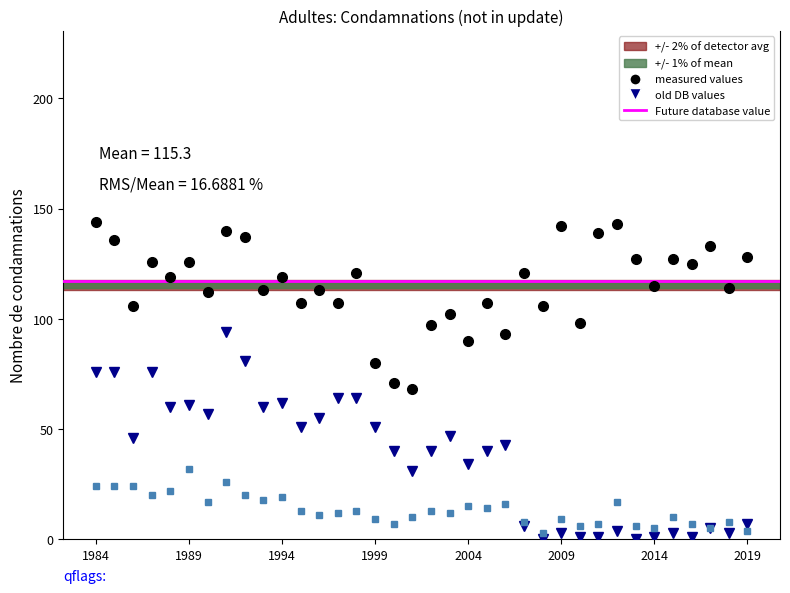

Does the chart have visible grid lines?

No